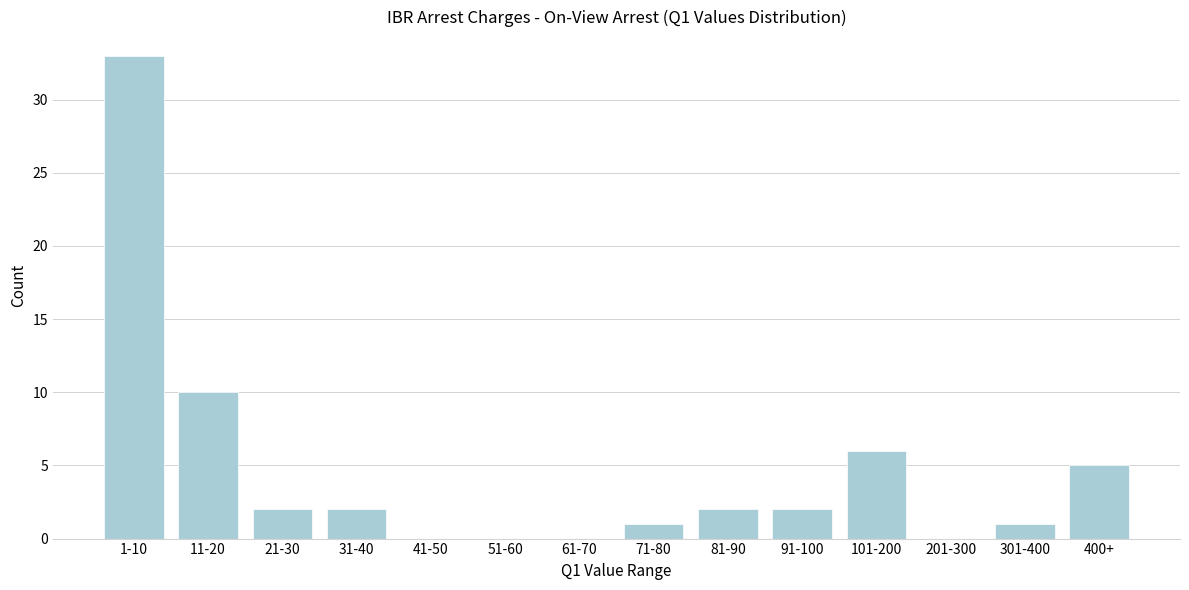

Reading left to right, extract all data points from this chart.

1-10=33	11-20=10	21-30=2	31-40=2	41-50=0	51-60=0	61-70=0	71-80=1	81-90=2	91-100=2	101-200=6	201-300=0	301-400=1	400+=5